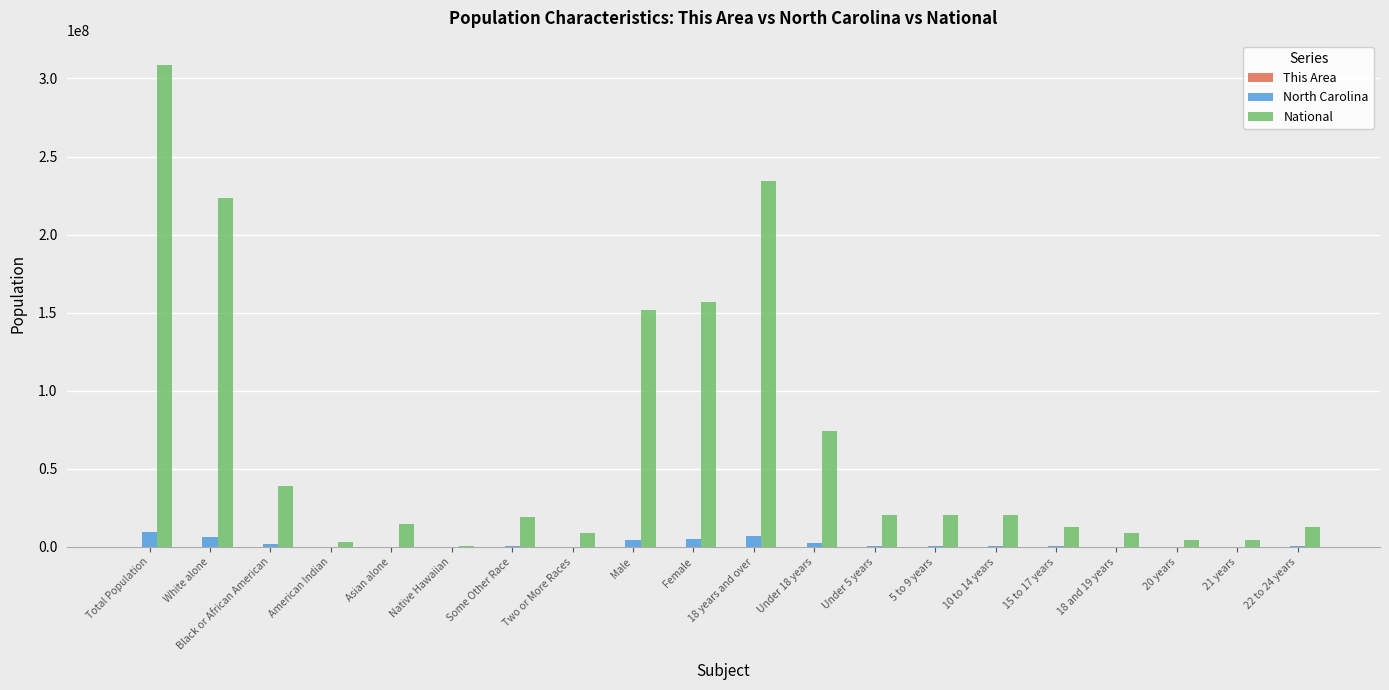

Read the National value at Under 18 years.

74181467